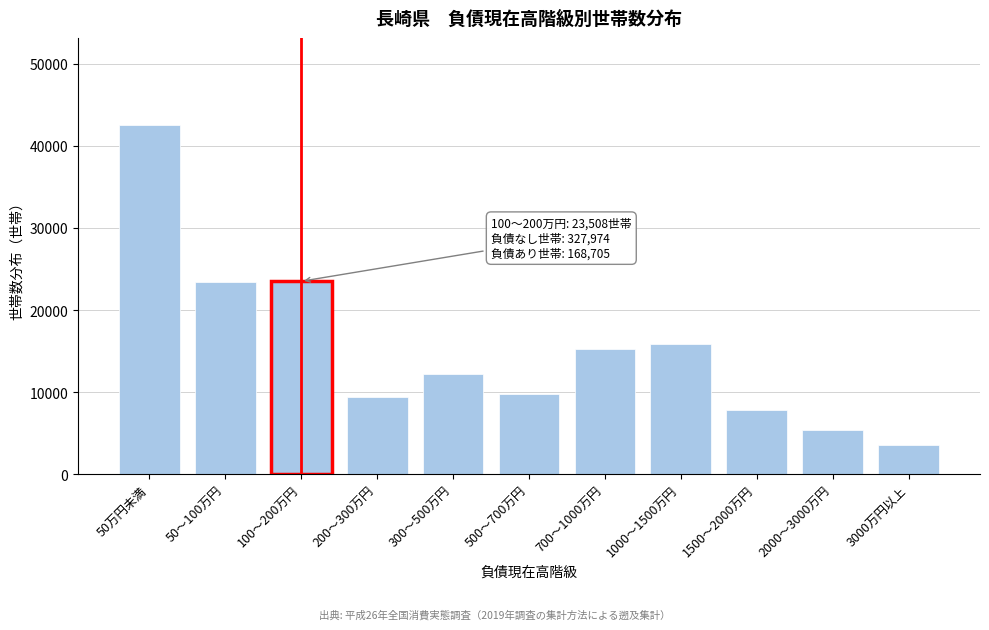

Is it true that the value at 1000～1500万円 is 15912?

True